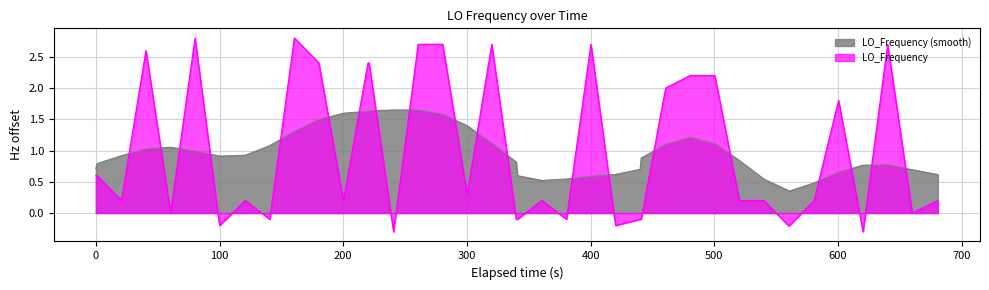

List the series in order of their peak value, highest first.

LO_Frequency, LO_Frequency (smooth)